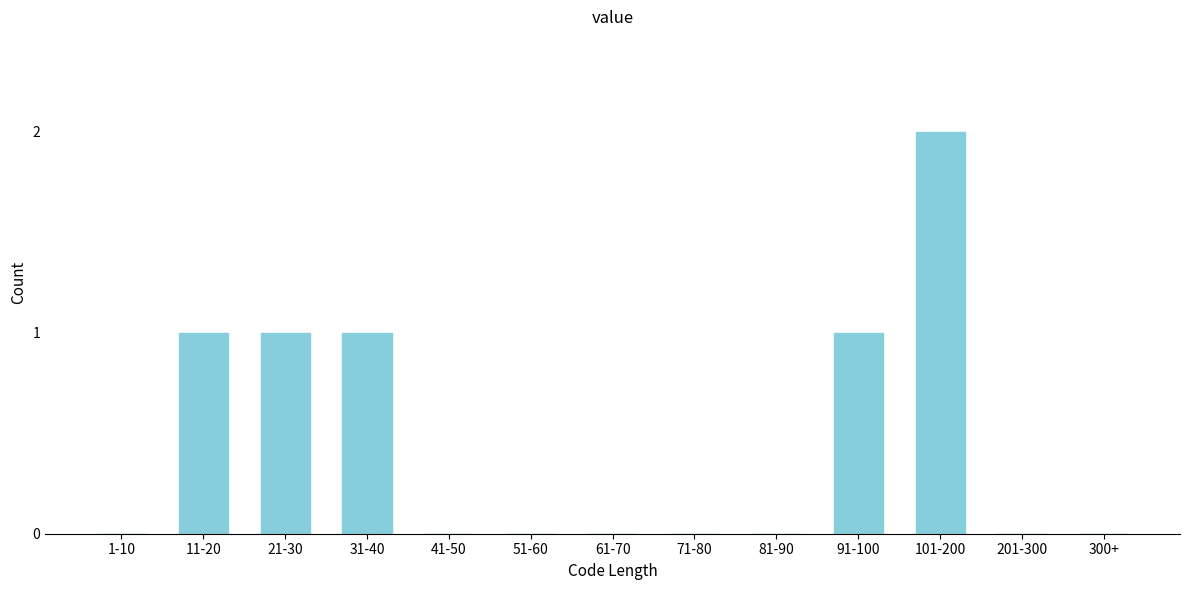

Reading left to right, list all the values displayed in this chart.

1-10=0	11-20=1	21-30=1	31-40=1	41-50=0	51-60=0	61-70=0	71-80=0	81-90=0	91-100=1	101-200=2	201-300=0	300+=0